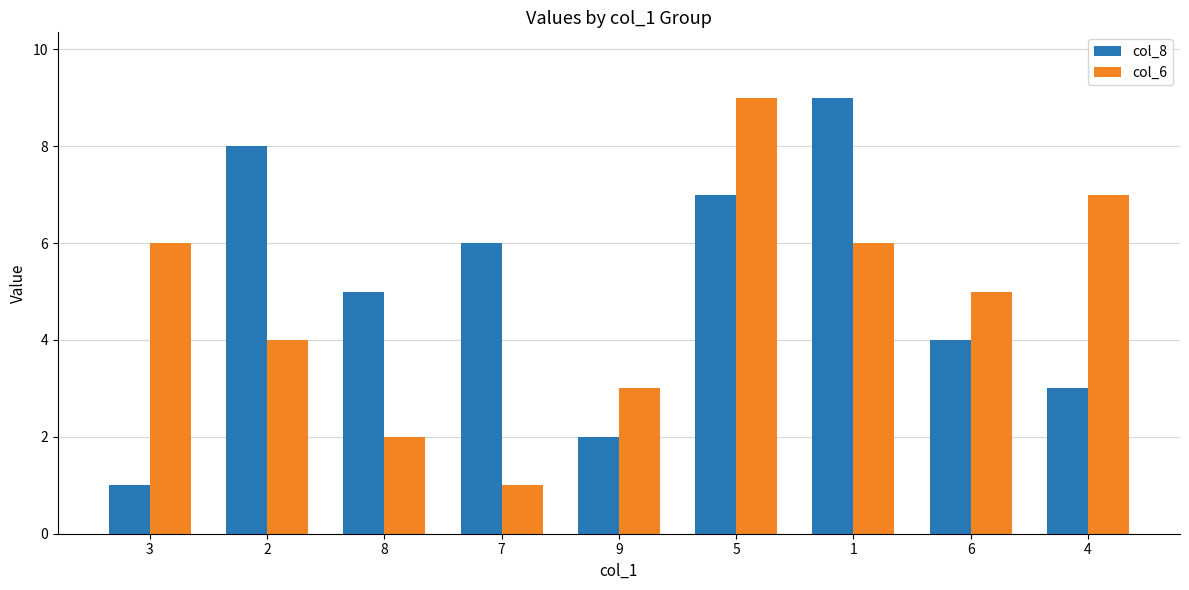

How many bars are there in each group?

2